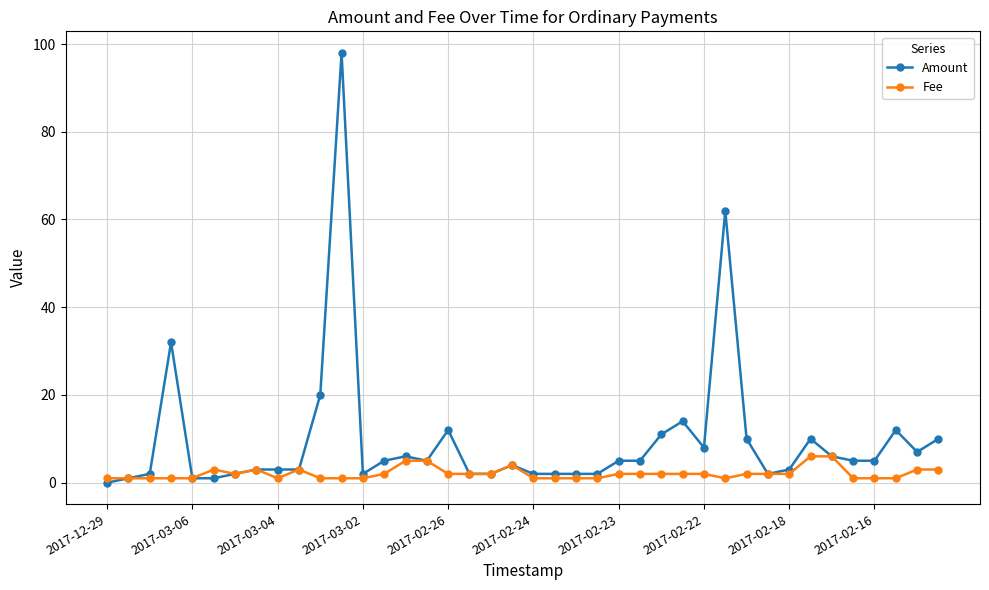

Rank the series by their maximum value, from highest to lowest.

Amount, Fee